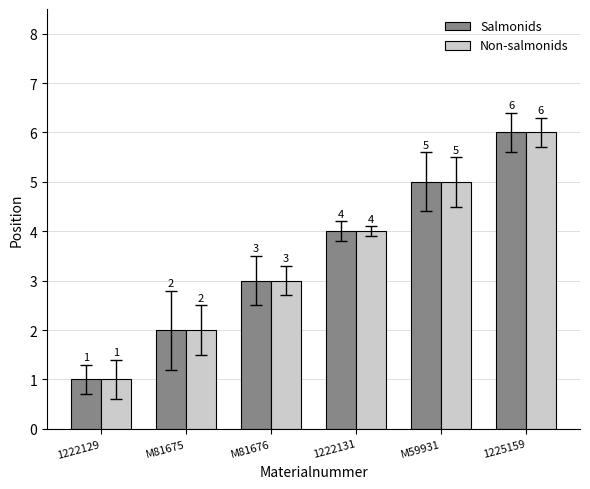

The Salmonids series shows 7 at M59931. True or false?

False